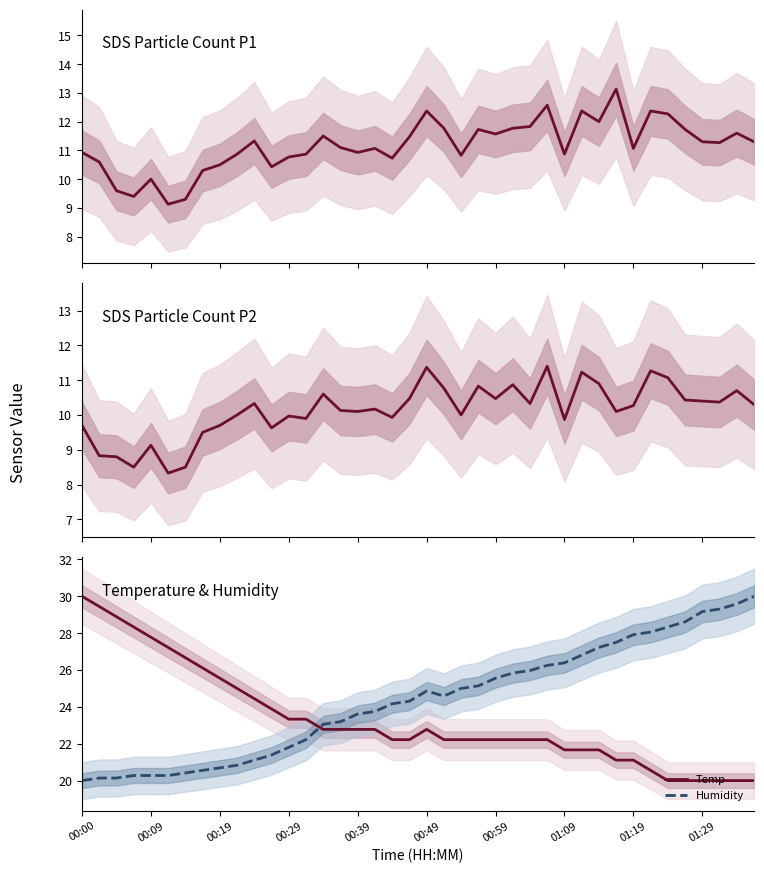

What is the lowest value of the Temp series?

20.0